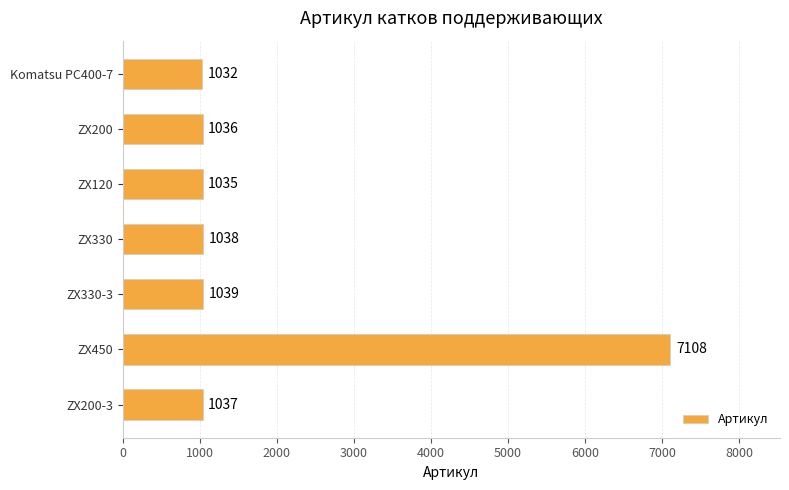

Does the chart contain any negative values?

No